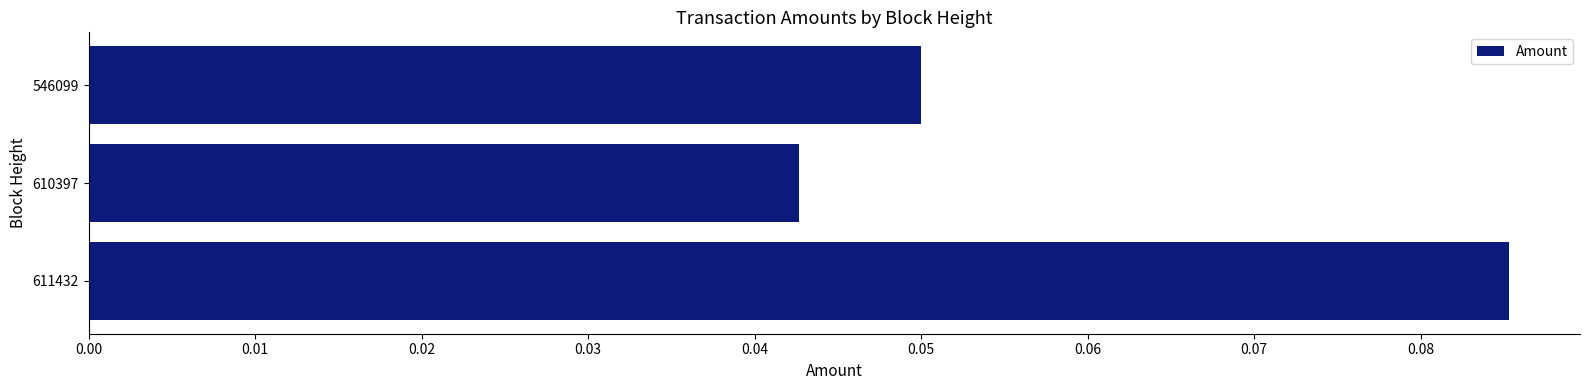

Which label corresponds to the smallest value in the chart?

610397